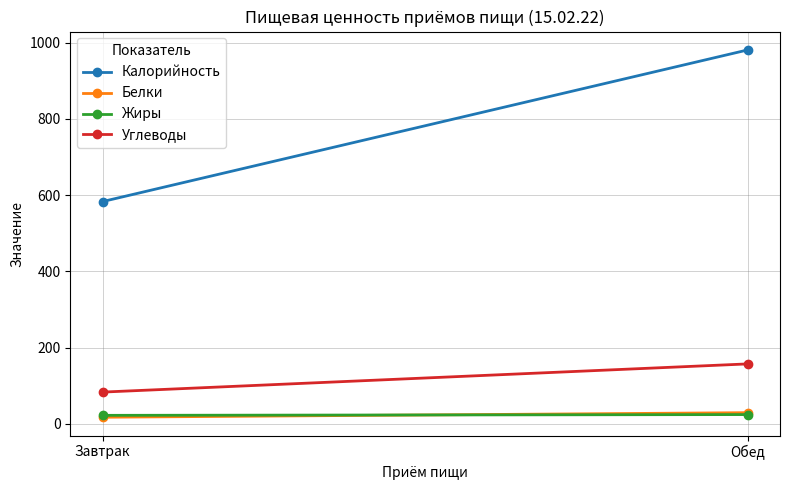

Which series has the widest spread of values?

Калорийность